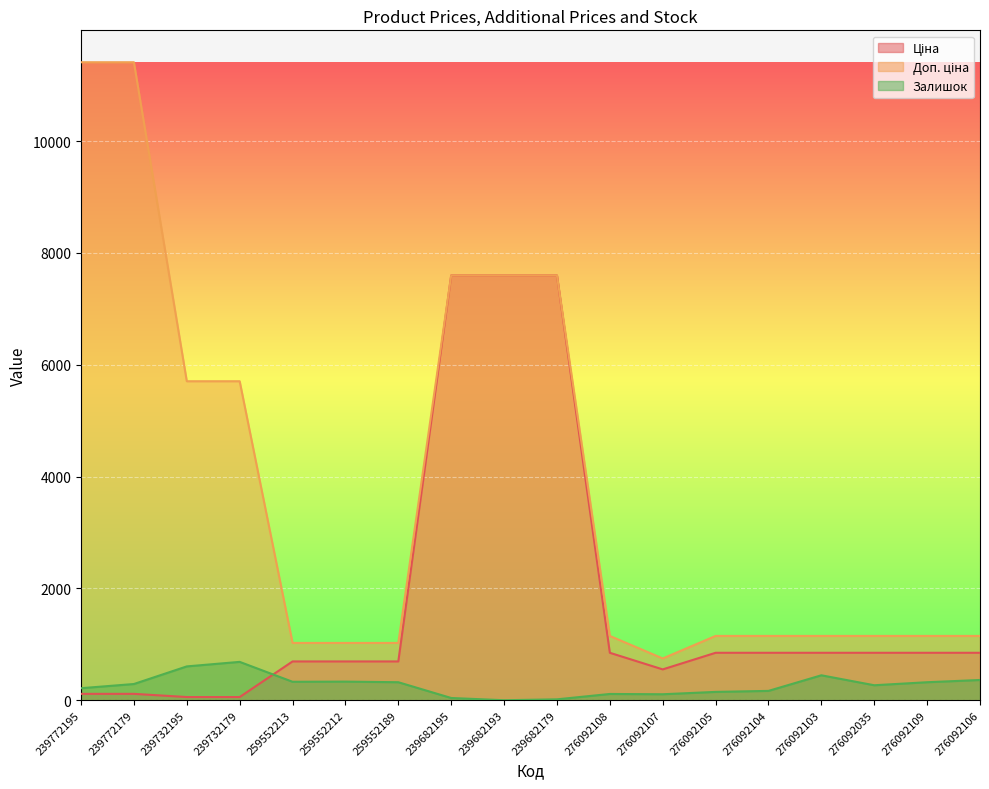

The Залишок series shows 202.9 at 276092109. True or false?

False